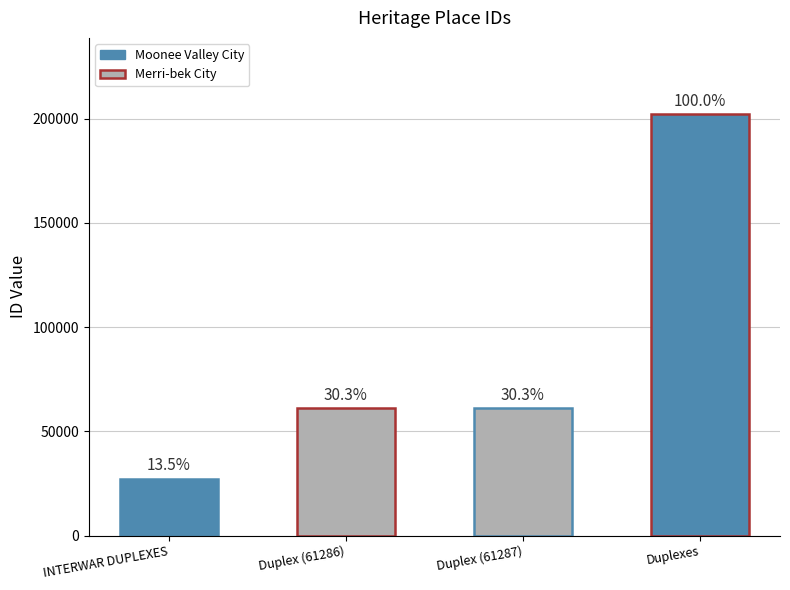

What is the value of the 1st bar from the left?

27262